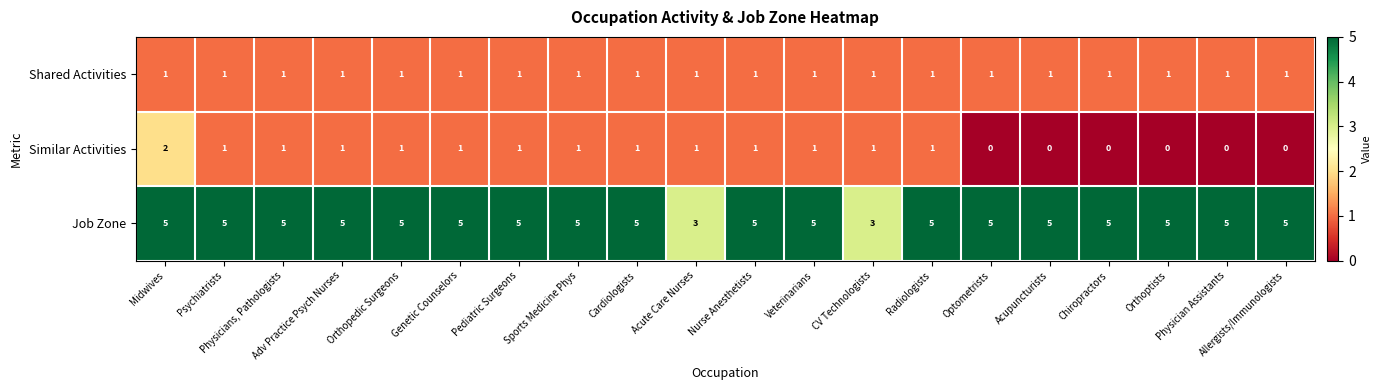

The value of Job Zone at Acupuncturists is 2. True or false?

False